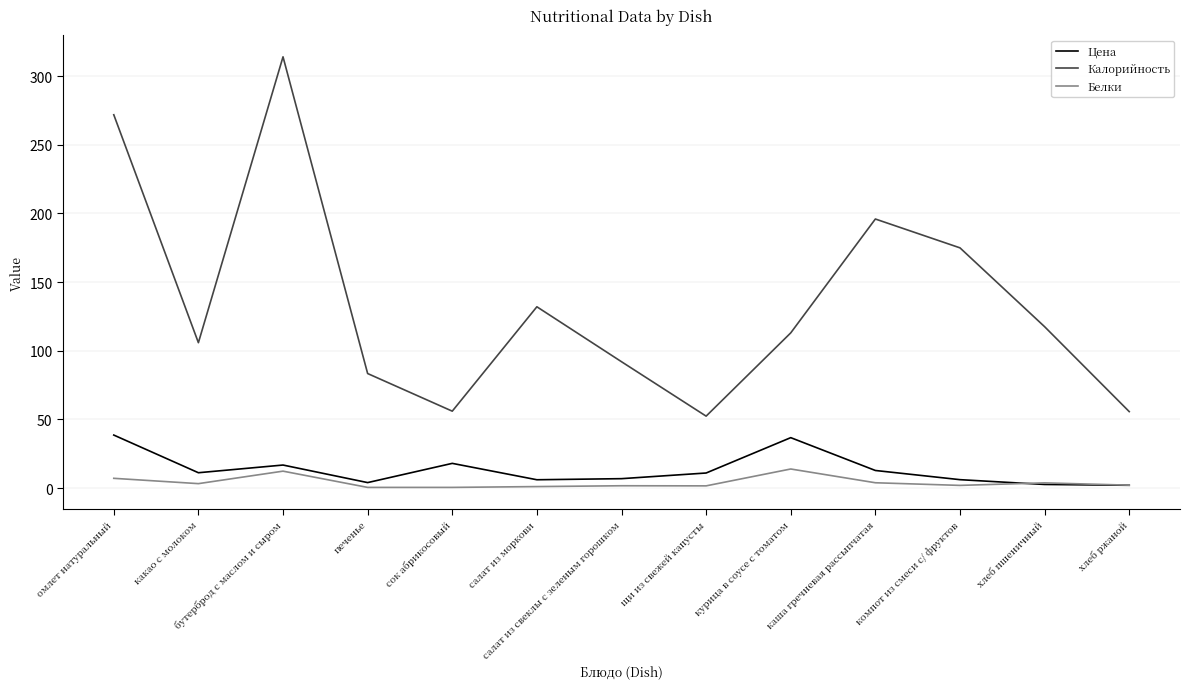

True or false: Белки and Калорийность intersect in this chart.

False